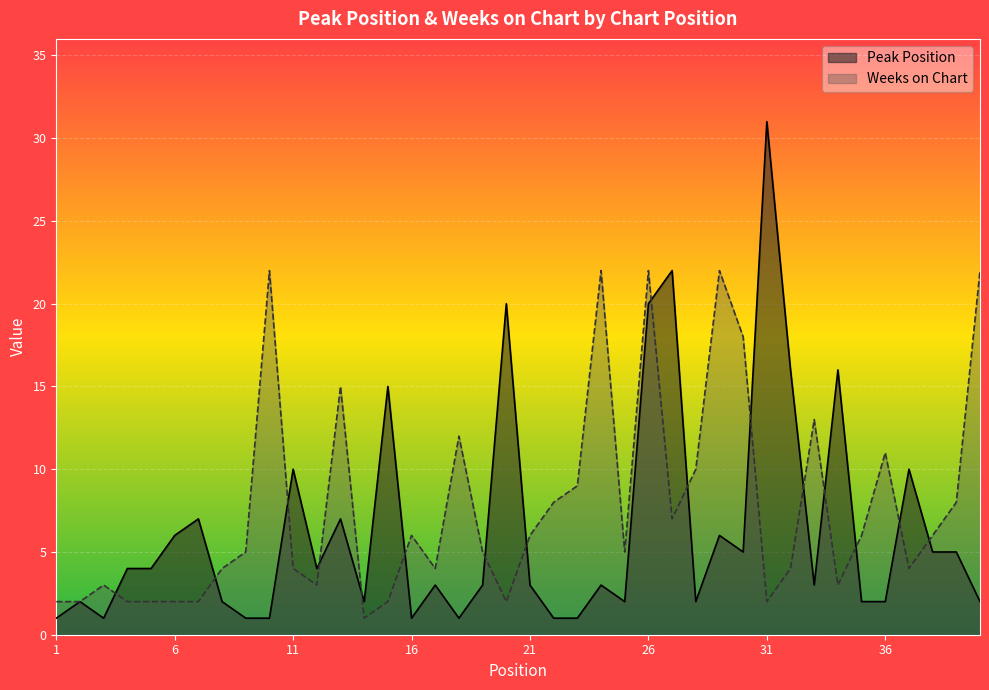

How many distinct data groups are displayed?

2